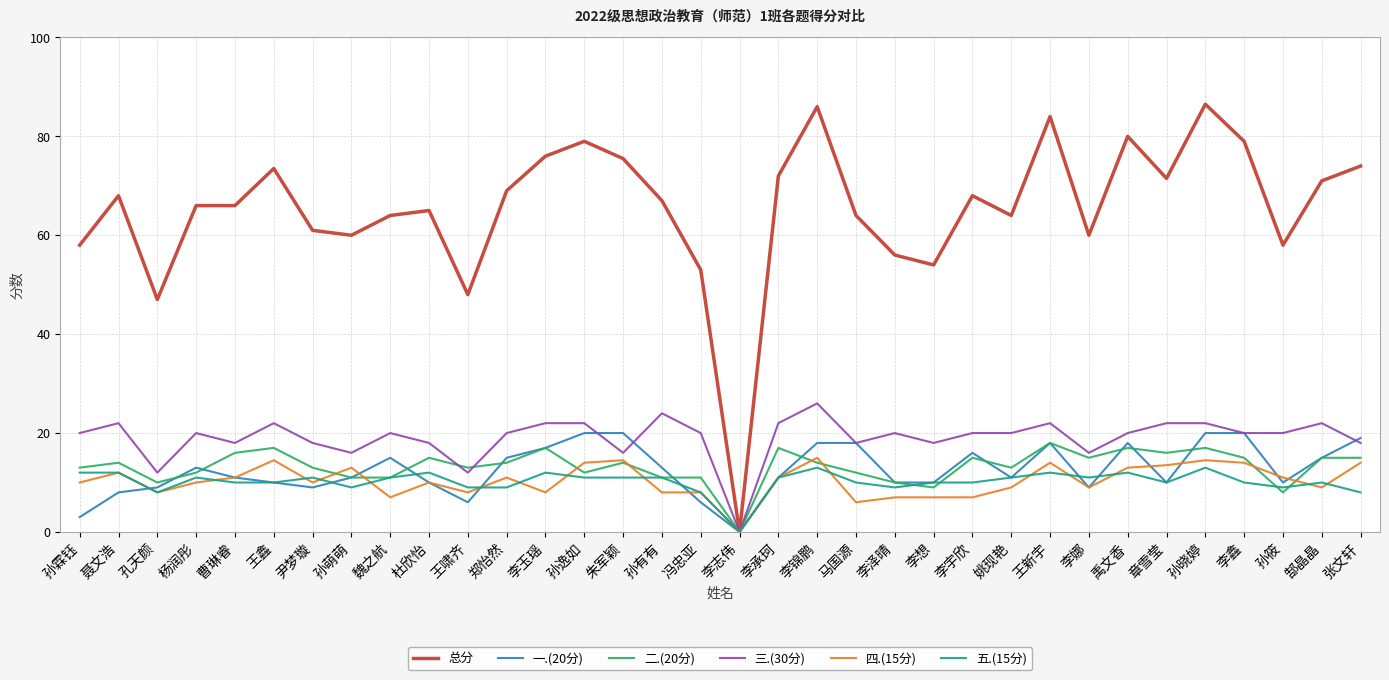

Is this an area chart (filled region under the line)?

No